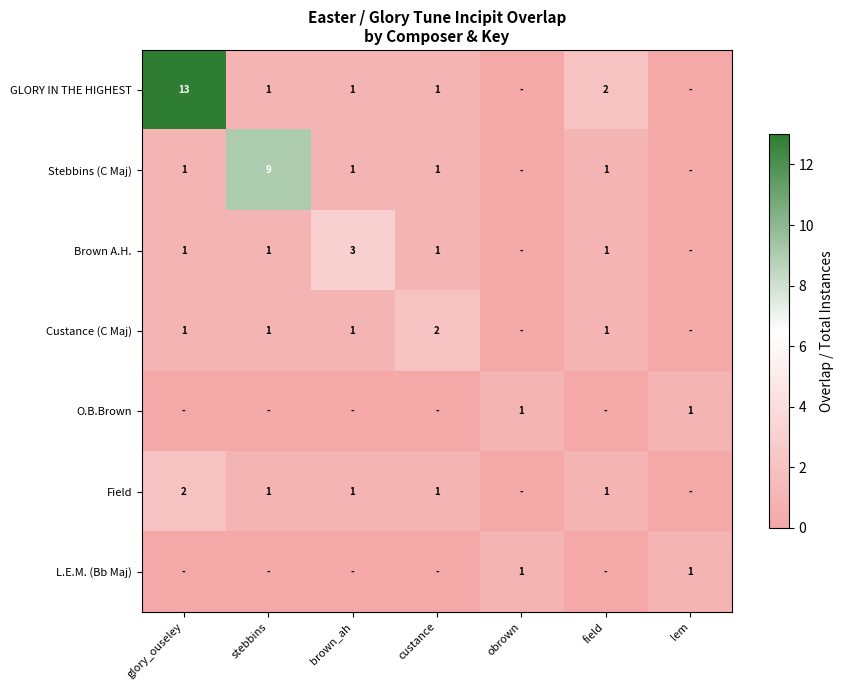

The Stebbins (C Maj) series shows 0 at glory_ouseley. True or false?

False